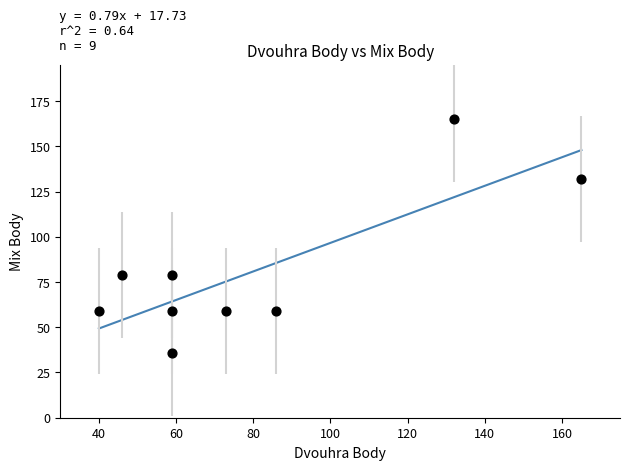

What is the average Y value?

81